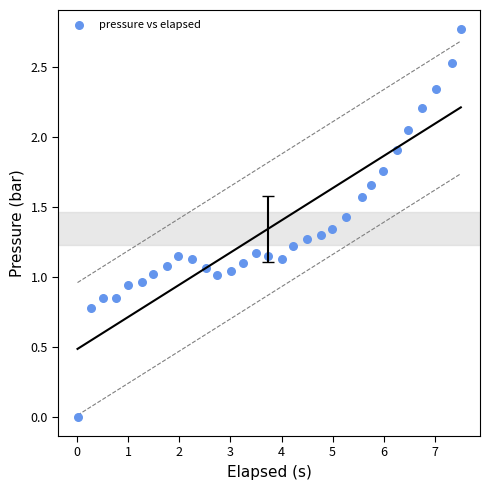

What is the range of Y values (max minus min)?

2.8